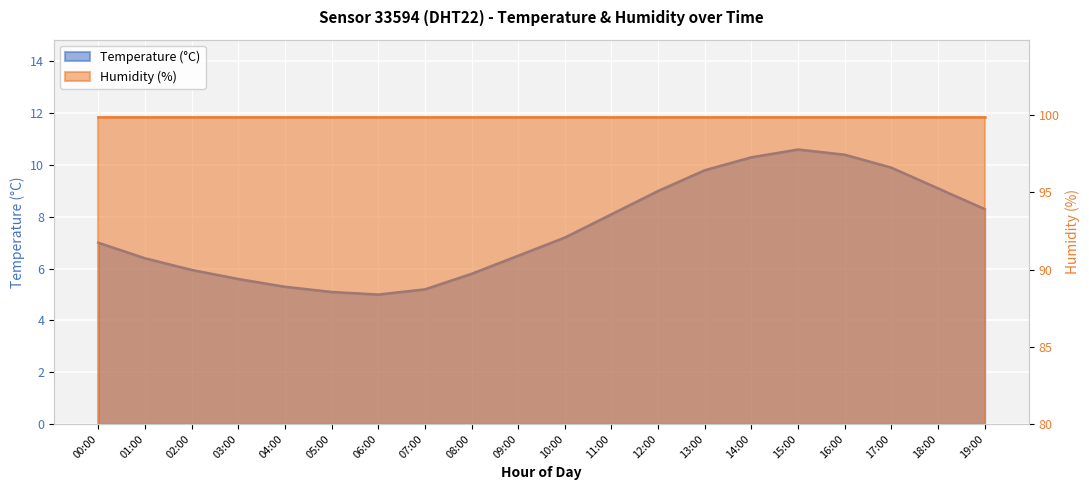

At which label does the data first exceed 7?

10:00